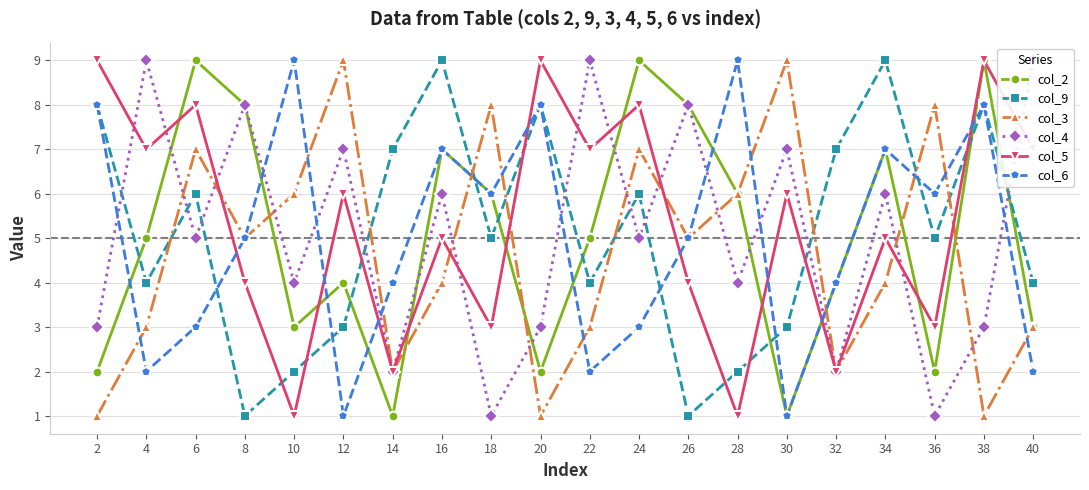

Which series has the largest total across all categories?

col_5